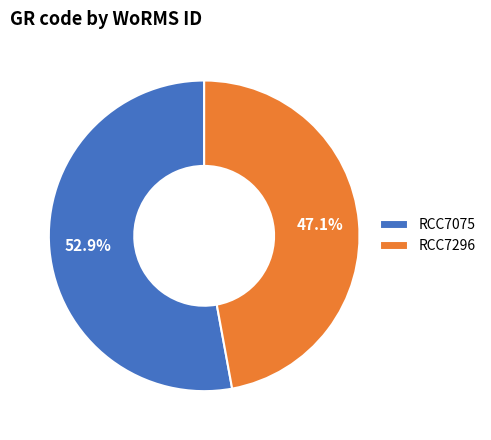

Count the number of slices in the pie.

2